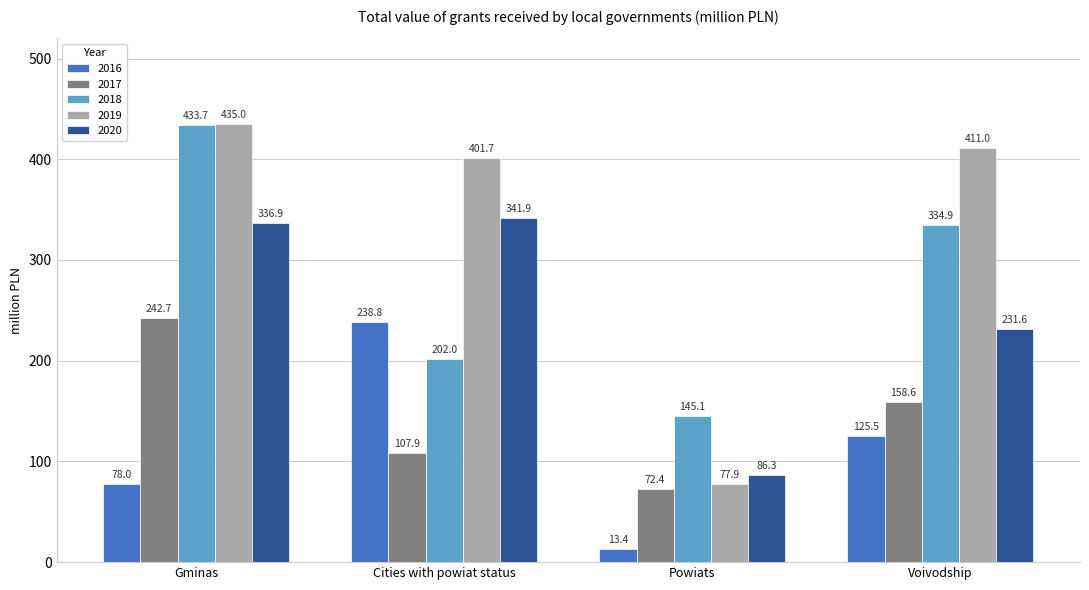

What is the total value across all series at Voivodship?

1261.6